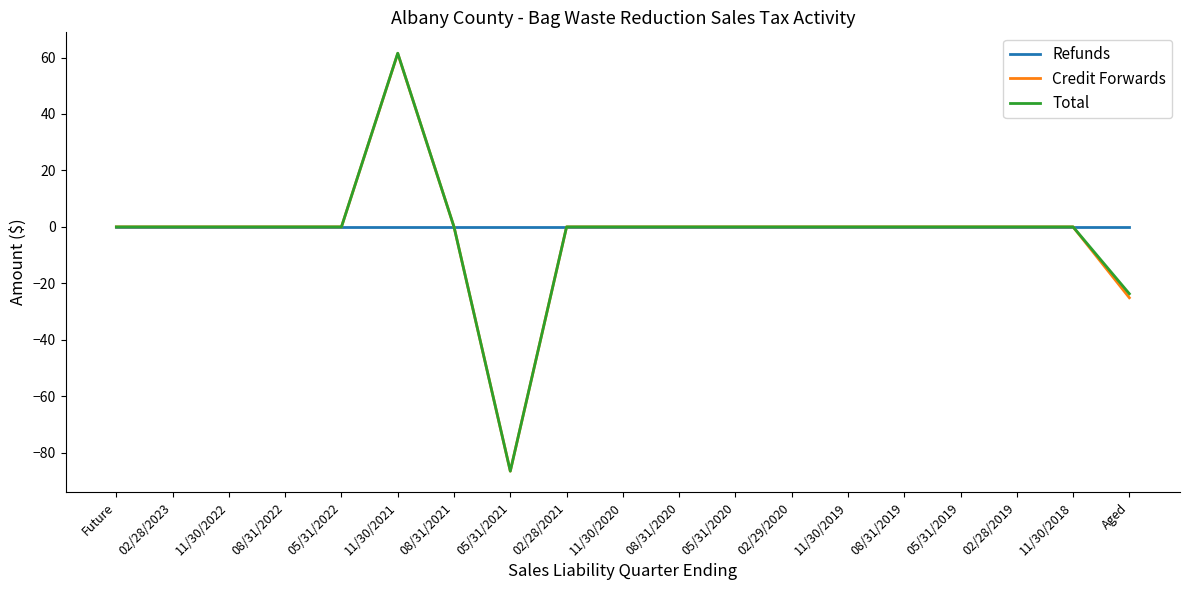

How many lines are shown in the chart?

3